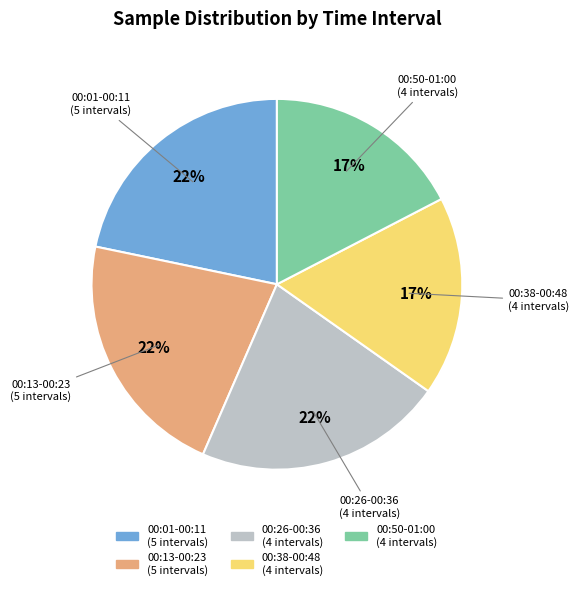

Does any single category account for the majority?

No